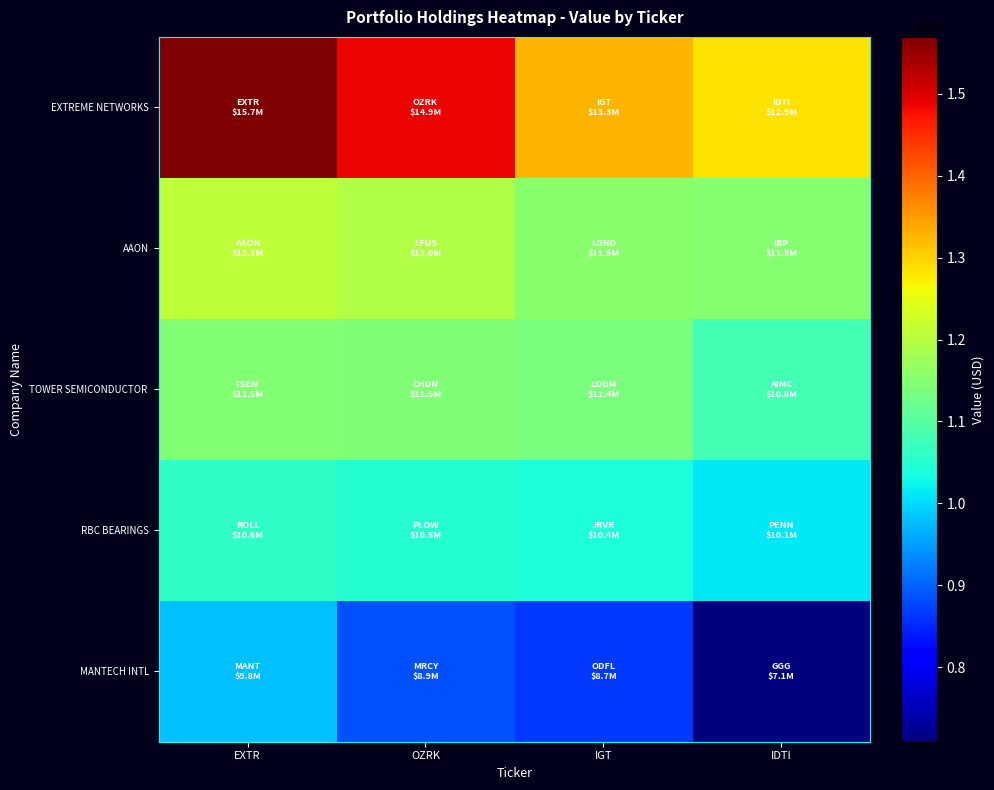

What is the minimum value shown in the chart?

7091000